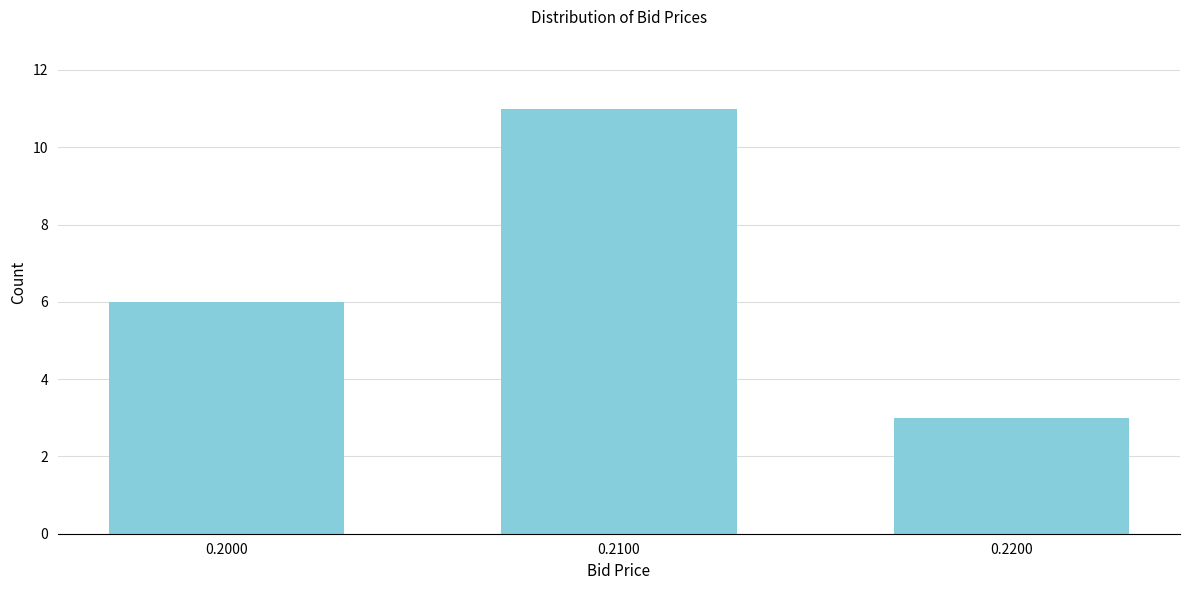

Reading right to left, transcribe all the data shown in this chart.

3	11	6